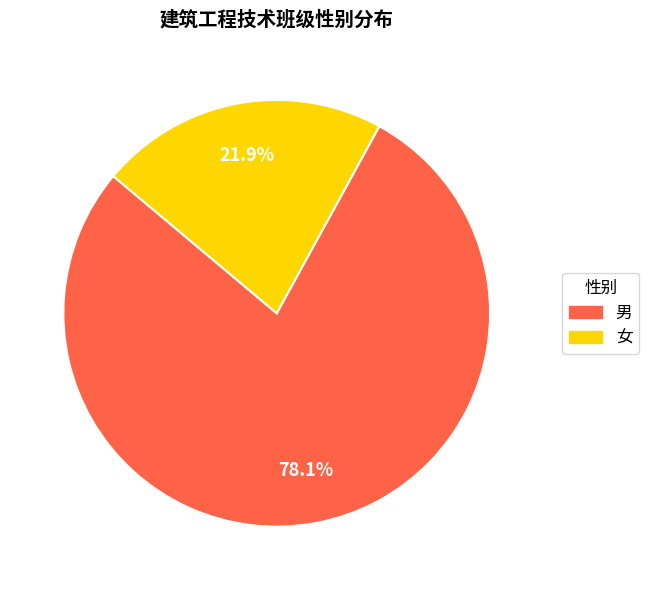

True or false: 男 accounts for 88% of the total.

False